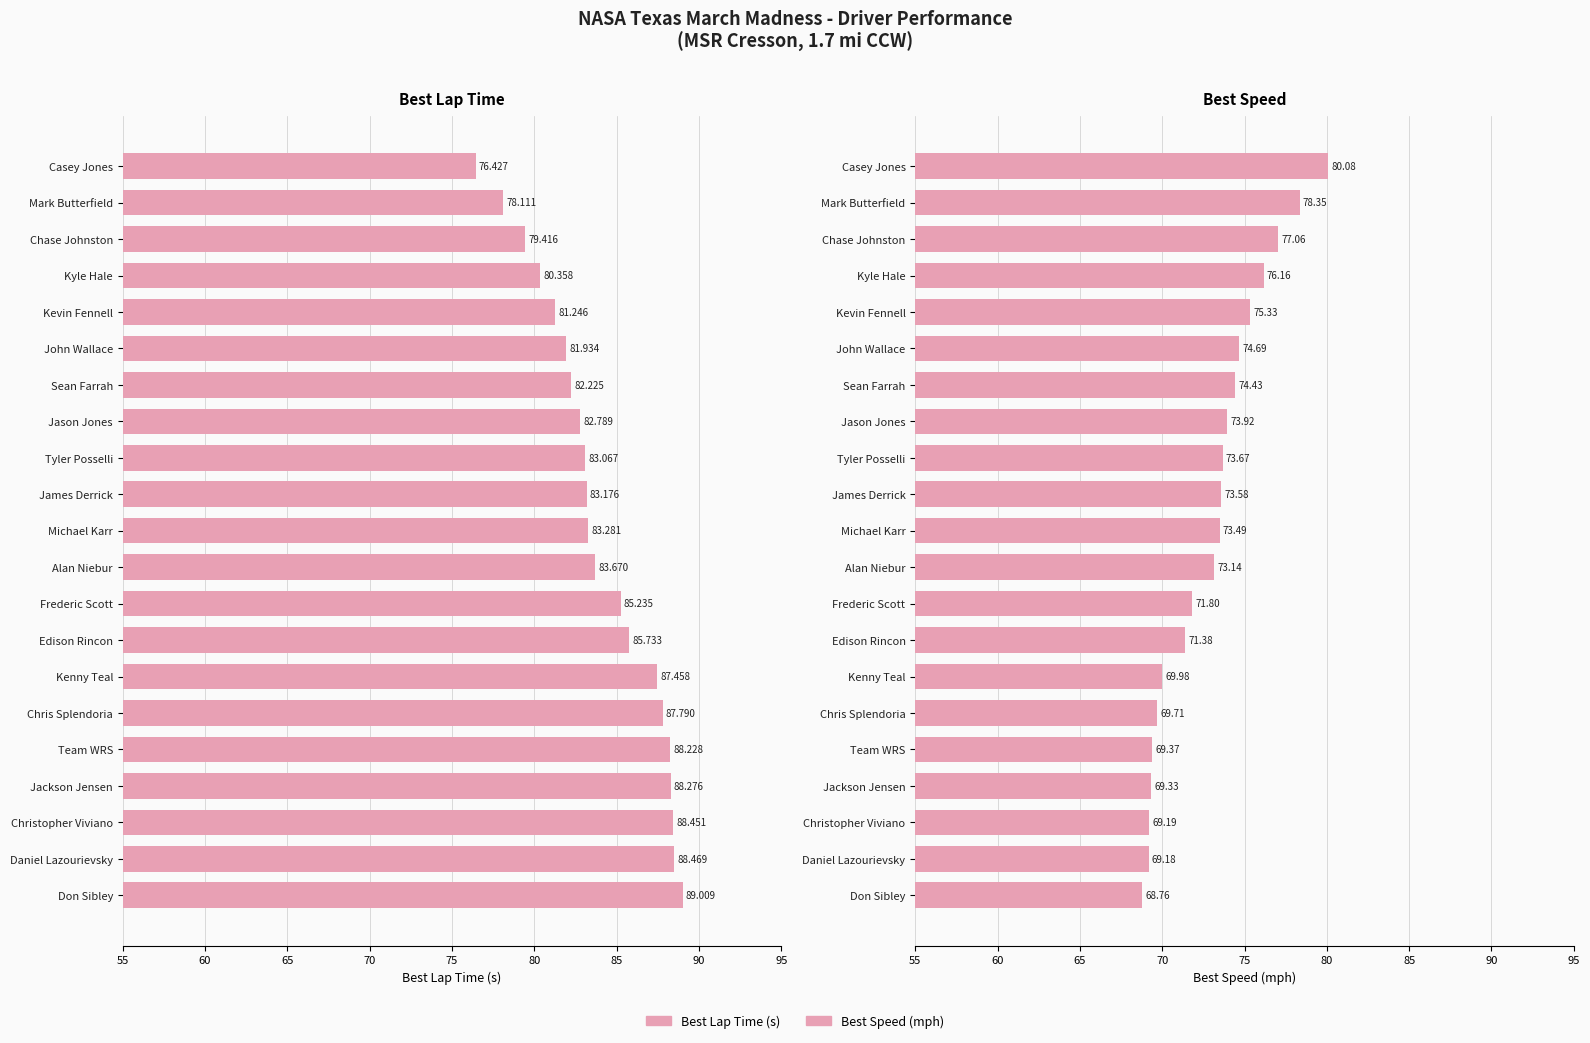

Rank the series by their average value, from lowest to highest.

Best Speed (mph), Best Lap Time (s)